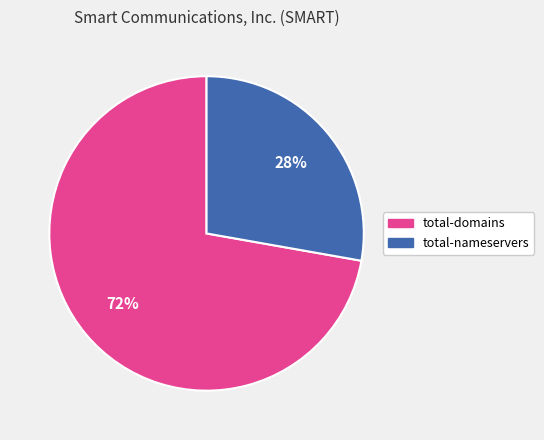

The total-nameservers slice represents 28% of the pie. True or false?

True